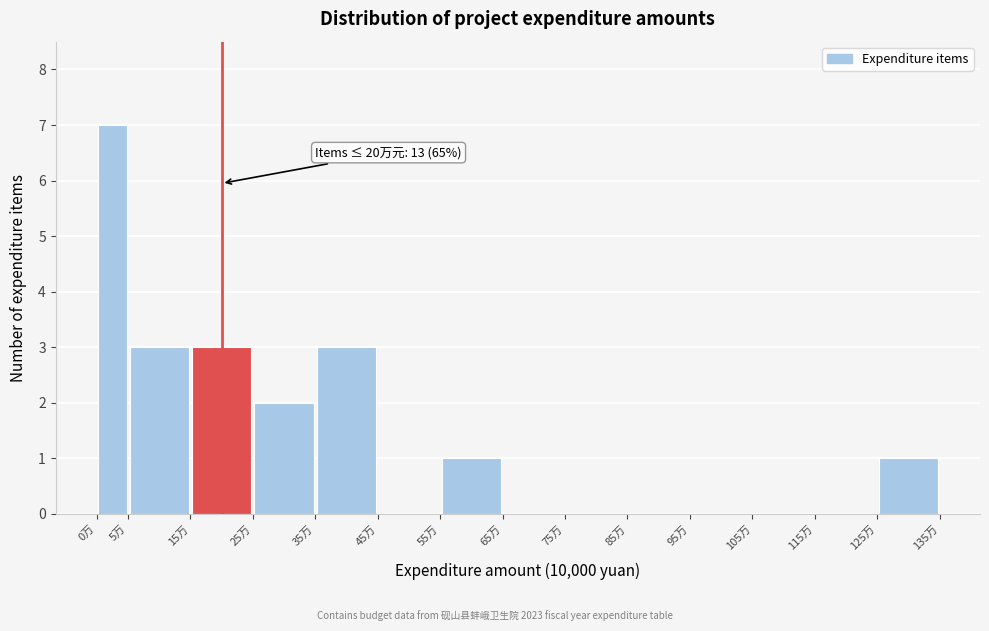

Over which range of the x-axis is the bar tallest?

0 to 5